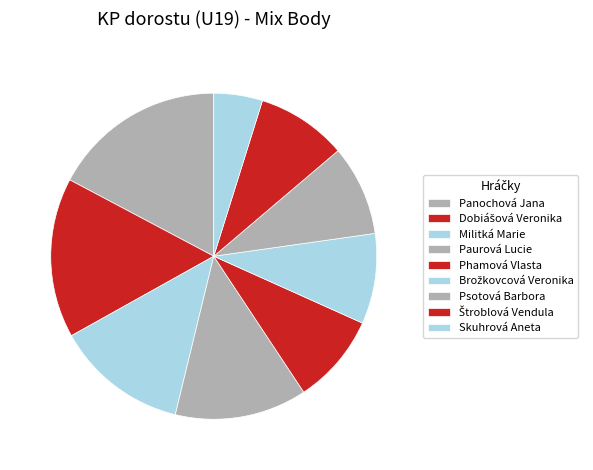

To the nearest percent, what is the average slice percentage?

11%